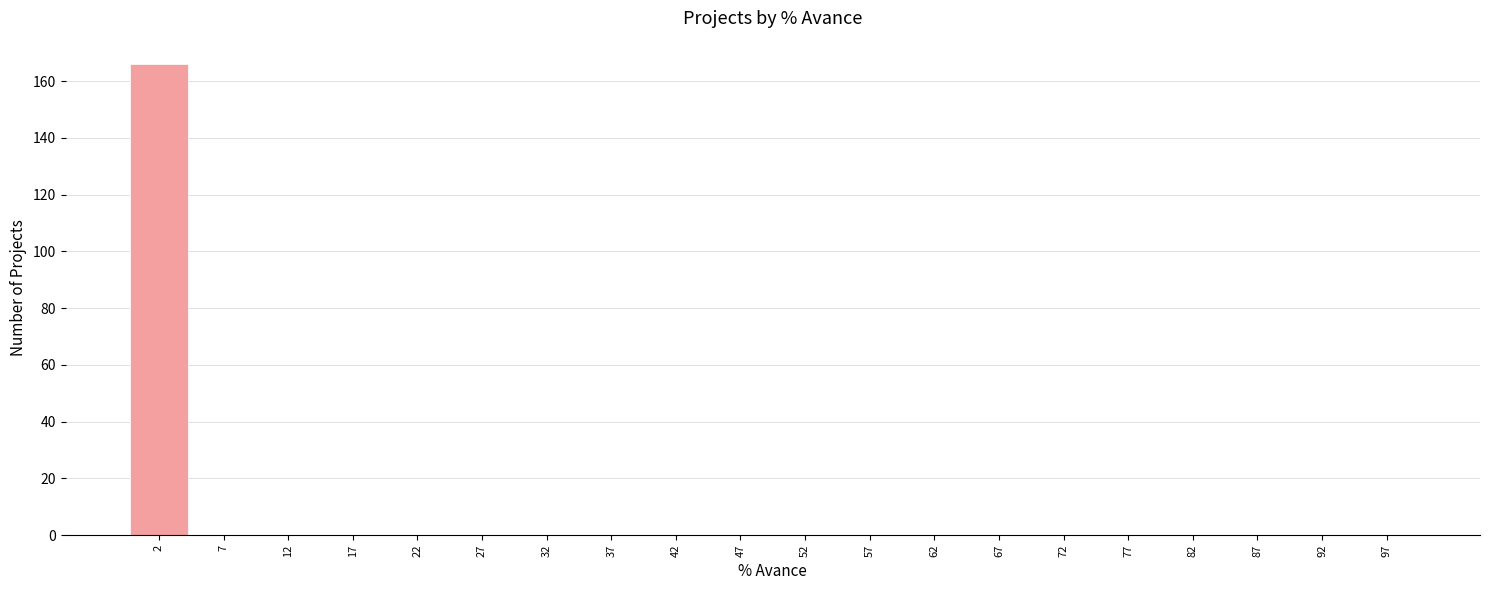

Over which range of the x-axis is the bar tallest?

0 to 5